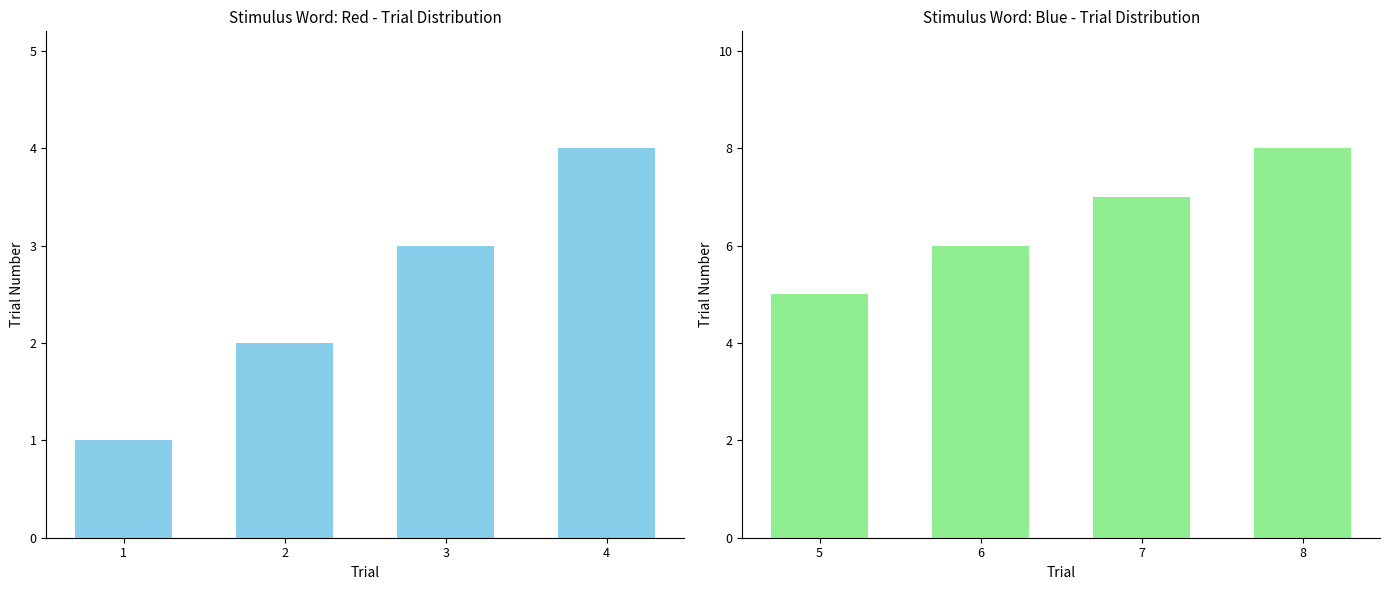

Reading right to left, what are all the values shown in this chart?

Red: 4	3	2	1
Blue: 8	7	6	5